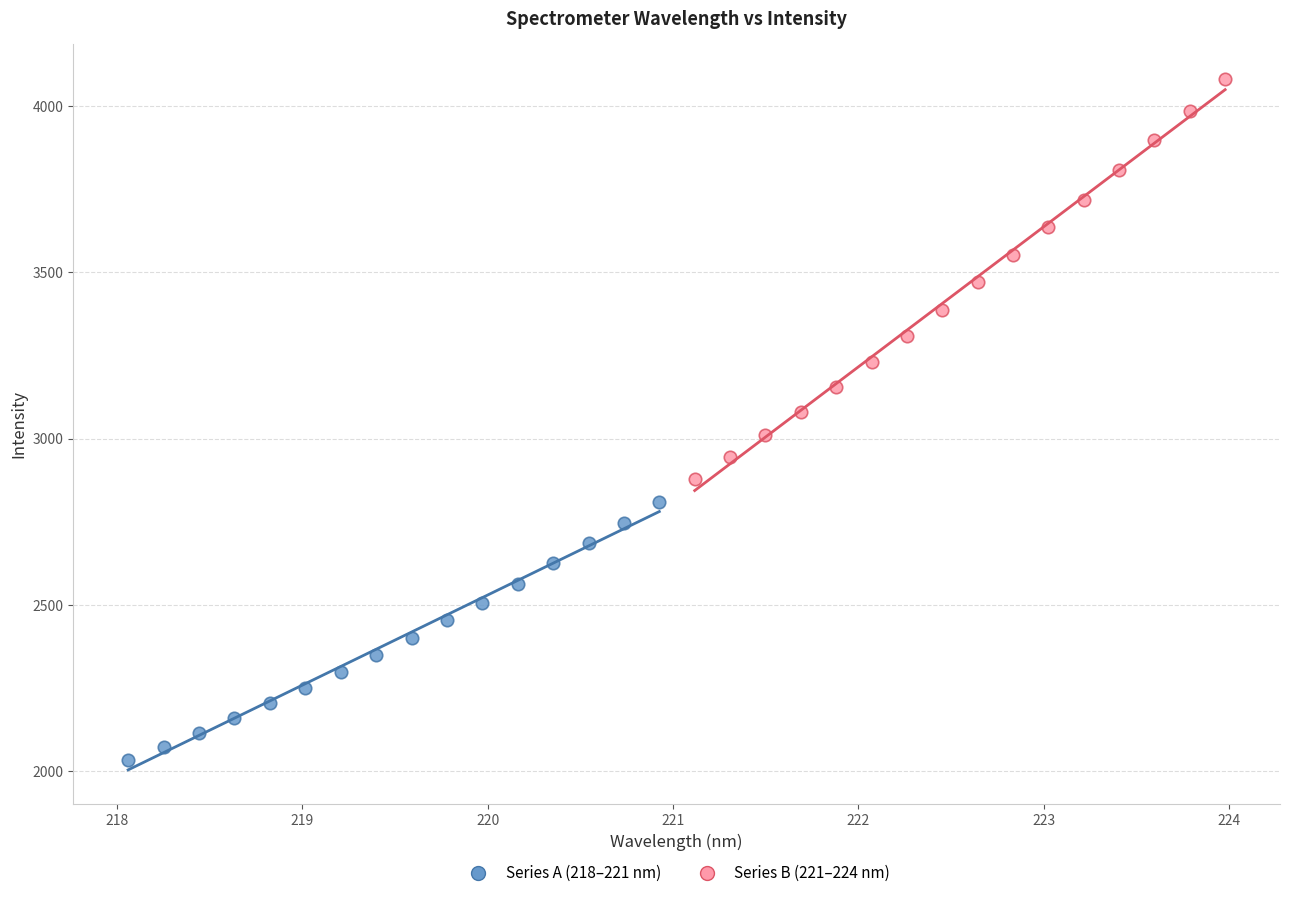

Which series has the largest Y range (max minus min)?

Series B (221–224 nm)